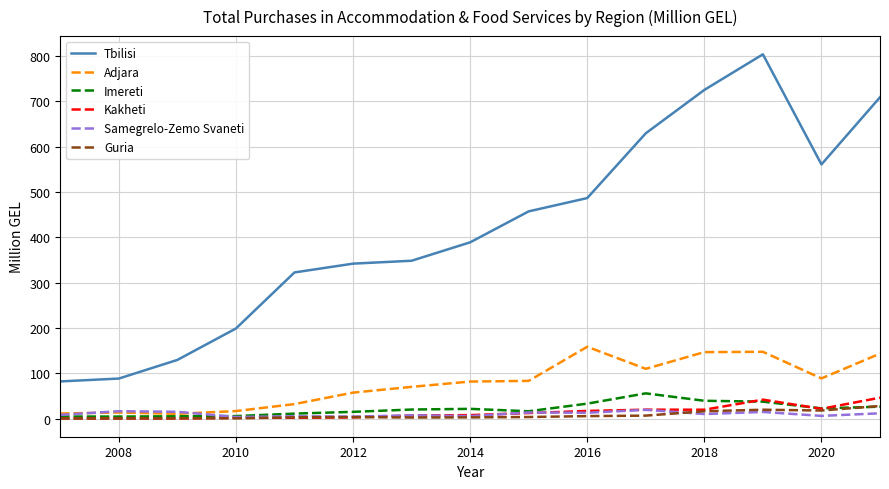

What is the difference between the maximum and minimum values in the Imereti series?

51.2